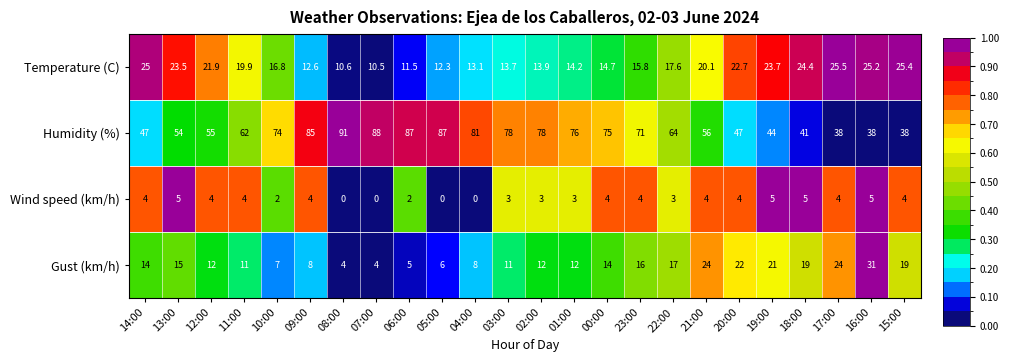

Count the number of data series in this chart.

4